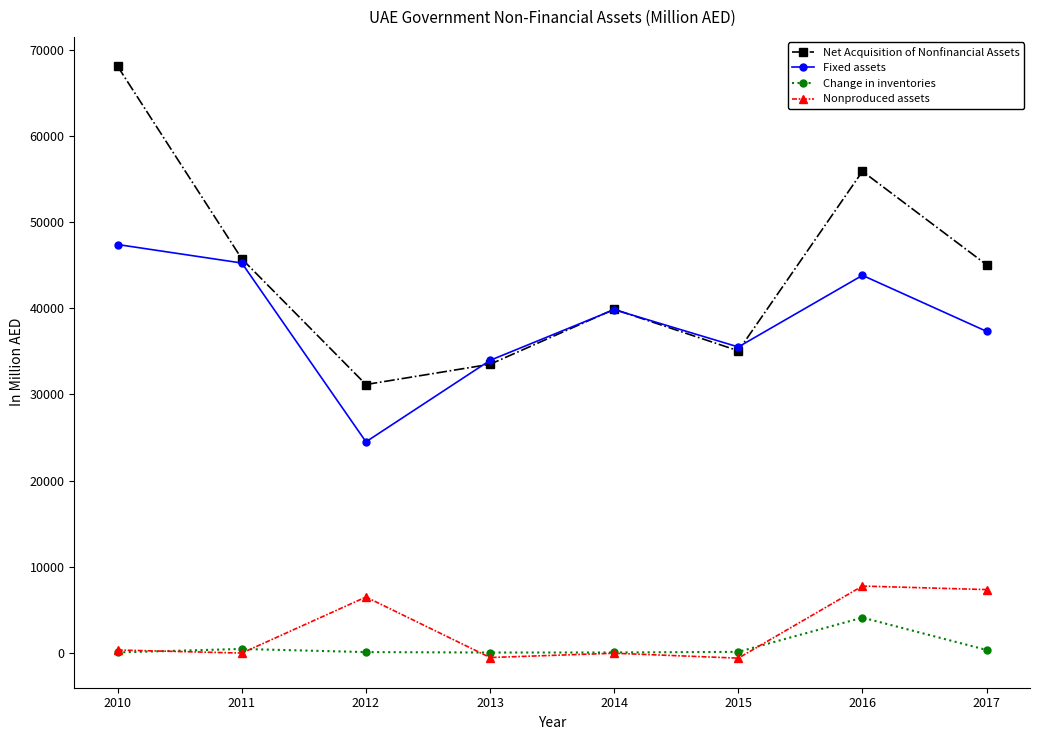

Count the number of categories in the chart.

8